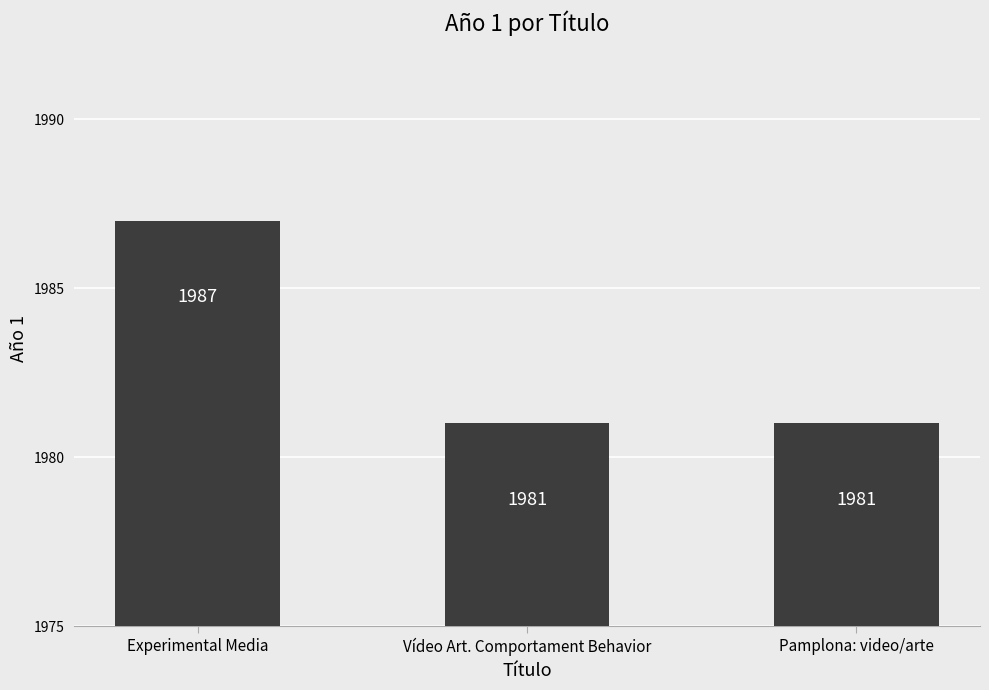

Count the number of categories in the chart.

3